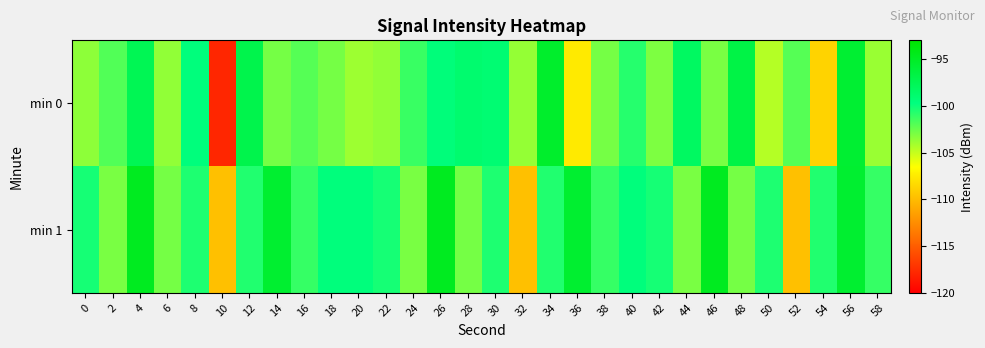

What is the greatest value displayed?

-94.8